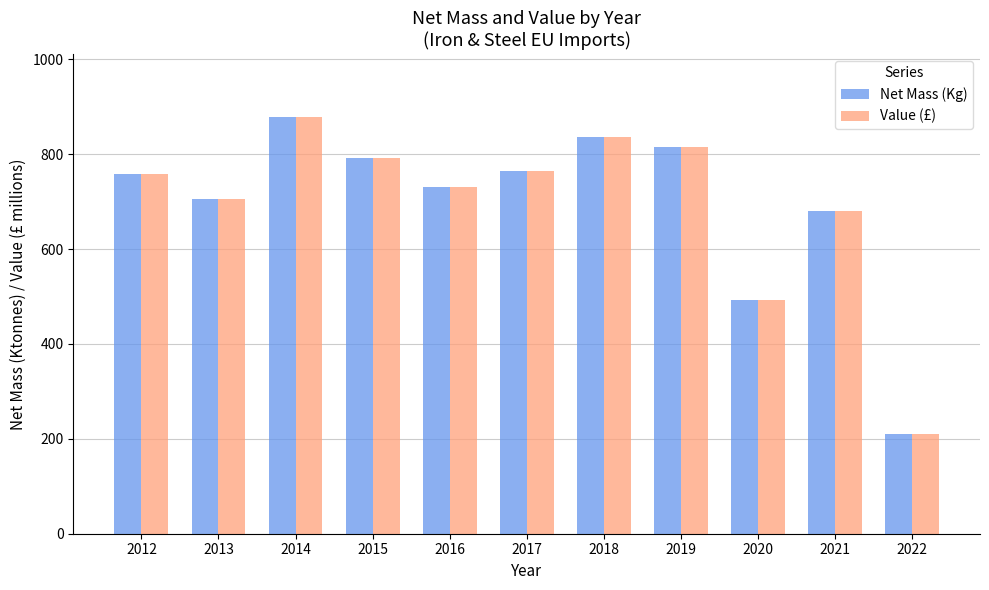

What is the sum of all Value (£) values?

7668.5